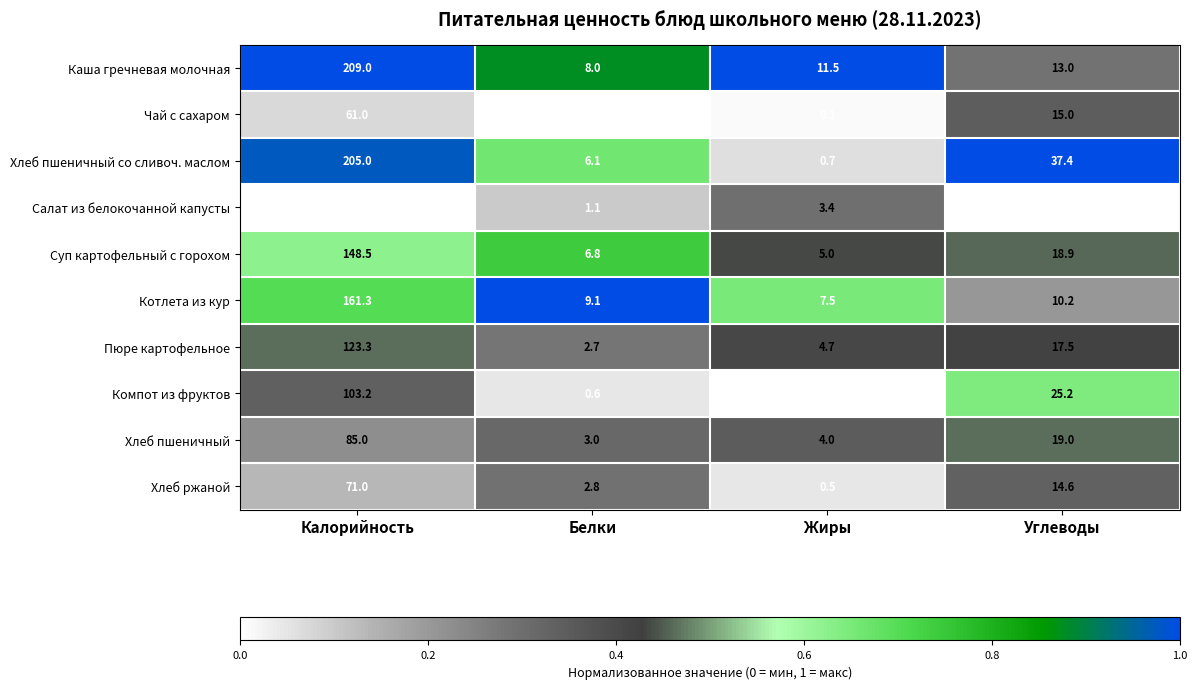

What is the difference between the highest and lowest values at Углеводы?

34.2